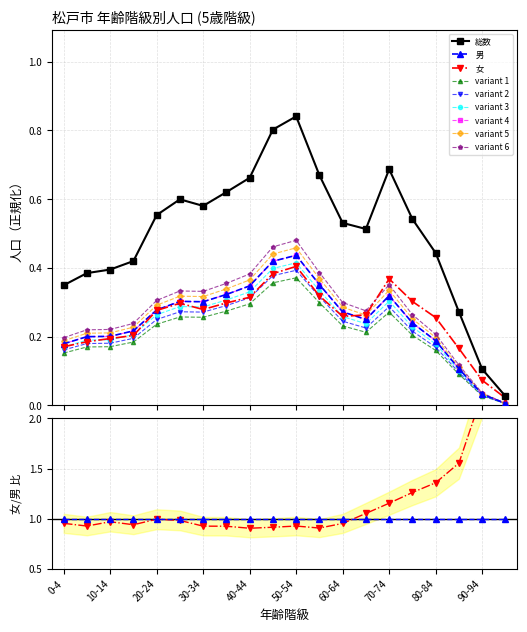

True or false: 女 ratio and 総数 intersect in this chart.

False